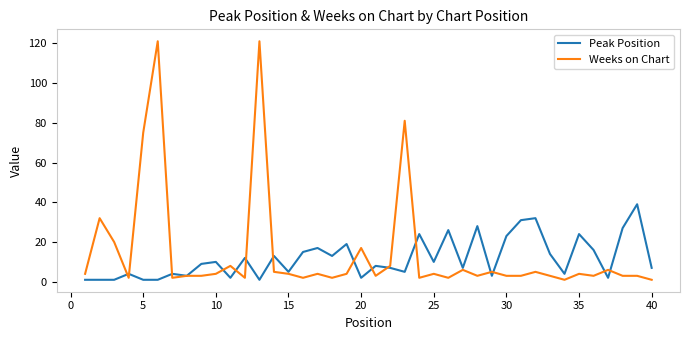

Which series ends up on top after the final intersection of Weeks on Chart and Peak Position?

Peak Position